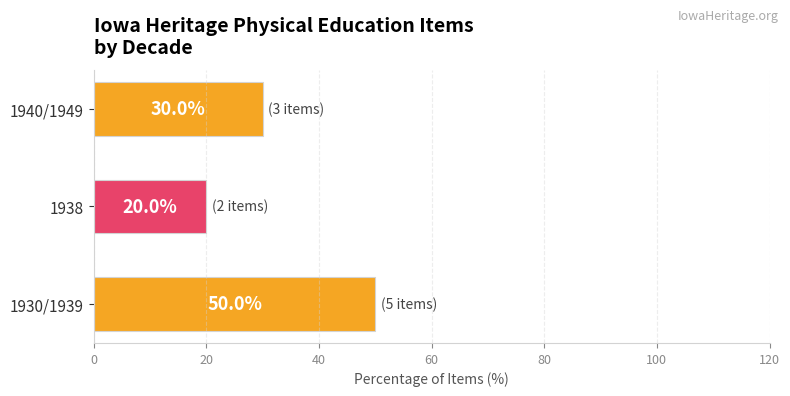

Reading bottom to top, extract all data points from this chart.

1930/1939=50	1938=20	1940/1949=30